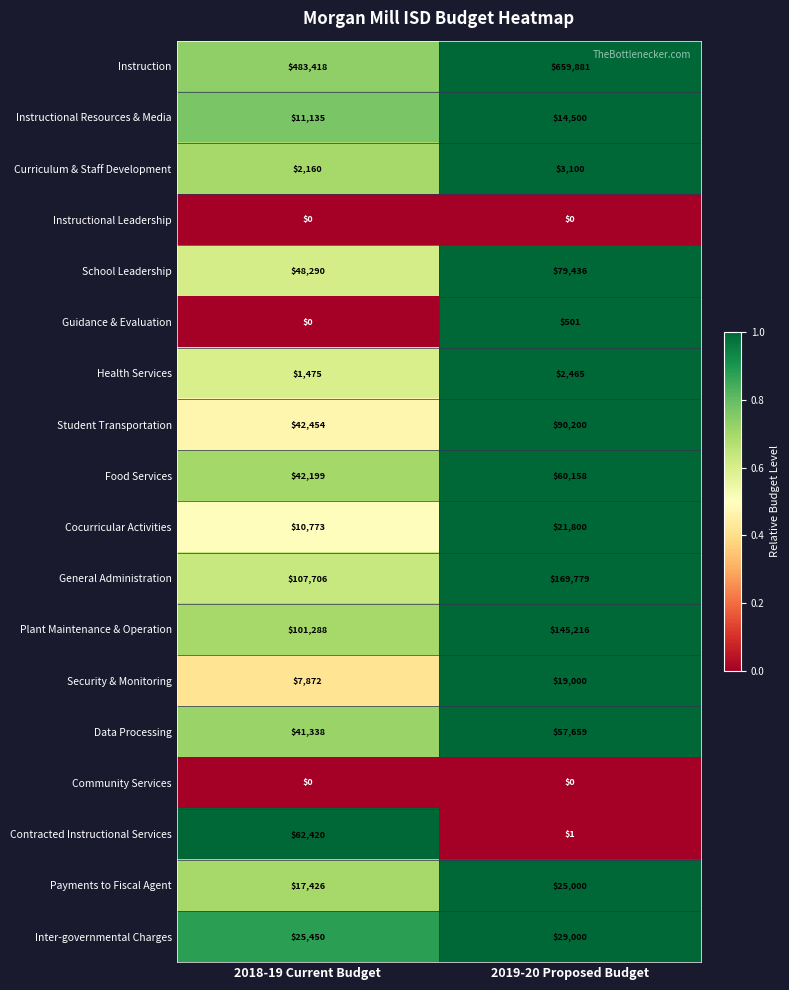

Is it true that Contracted Instructional Services equals 40676 at 2018-19 Current Budget?

False